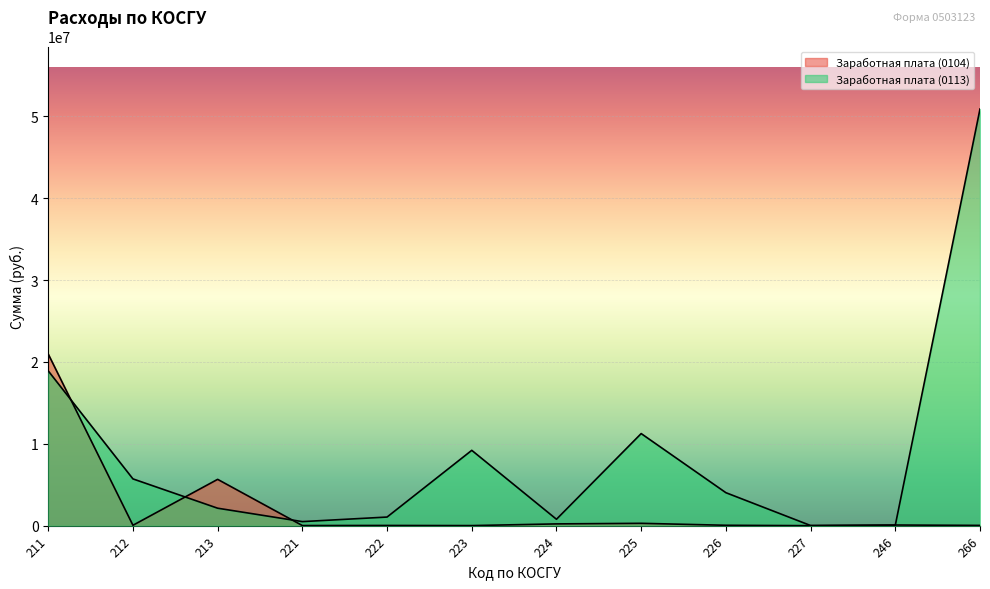

Which series has the largest total across all categories?

Заработная плата (0113)